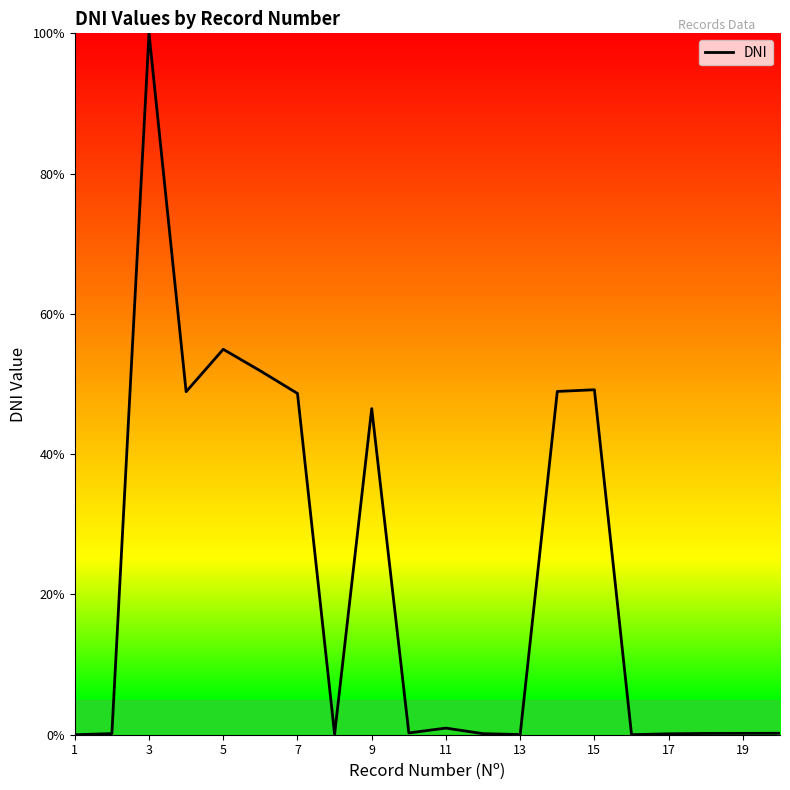

What is the greatest value displayed?

100.0